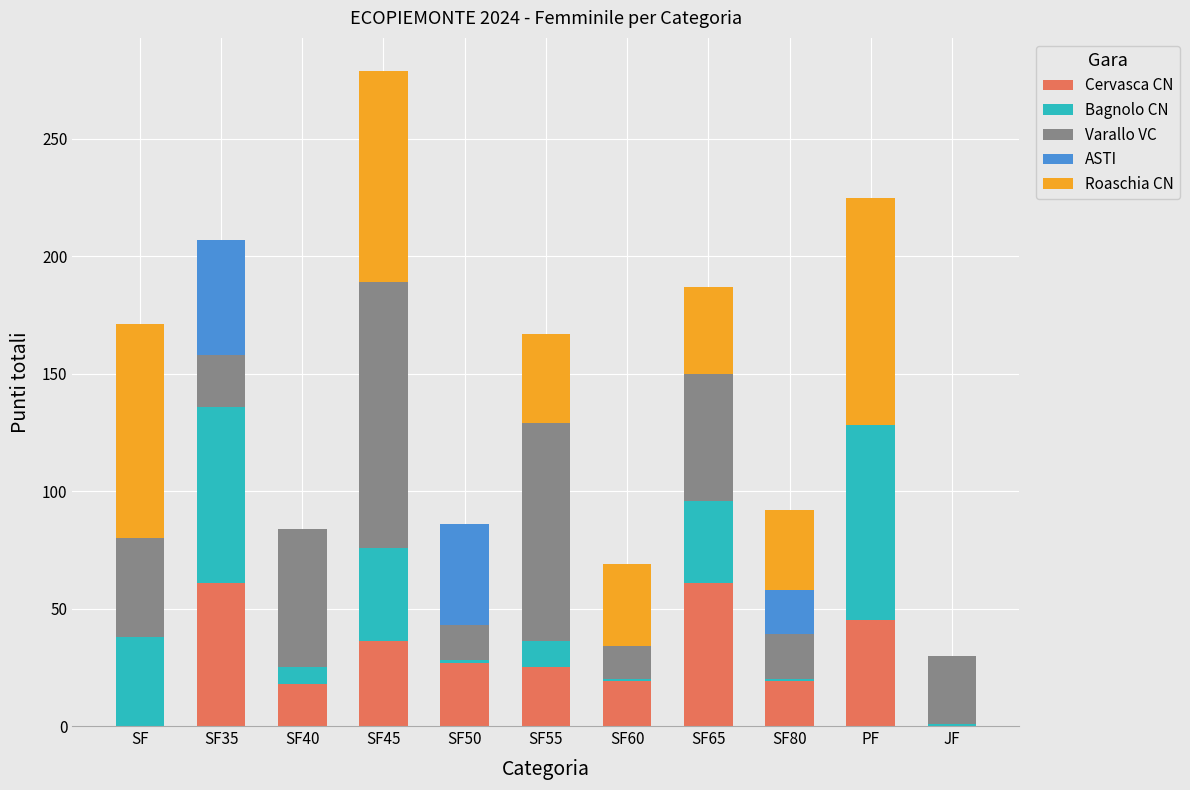

What is the sum of all Cervasca CN values?

311